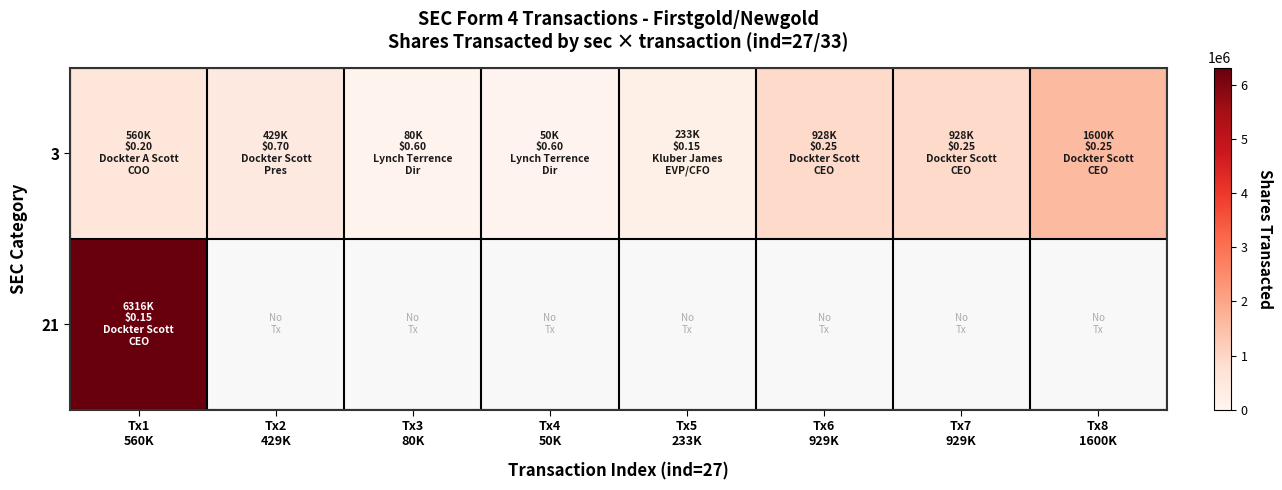

How many values in 21 are above zero?

1